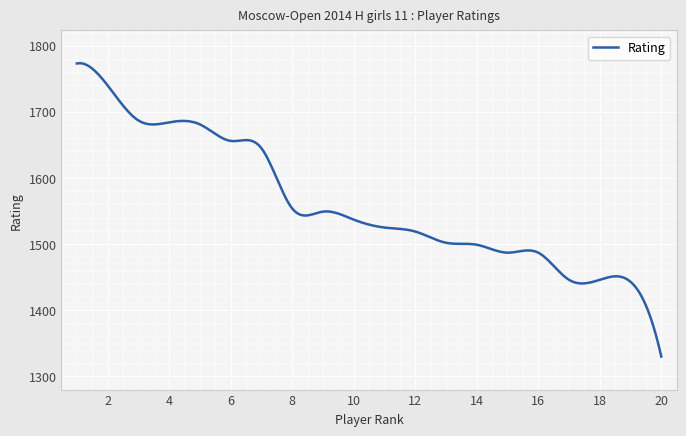

What is the greatest value displayed?

1773.5